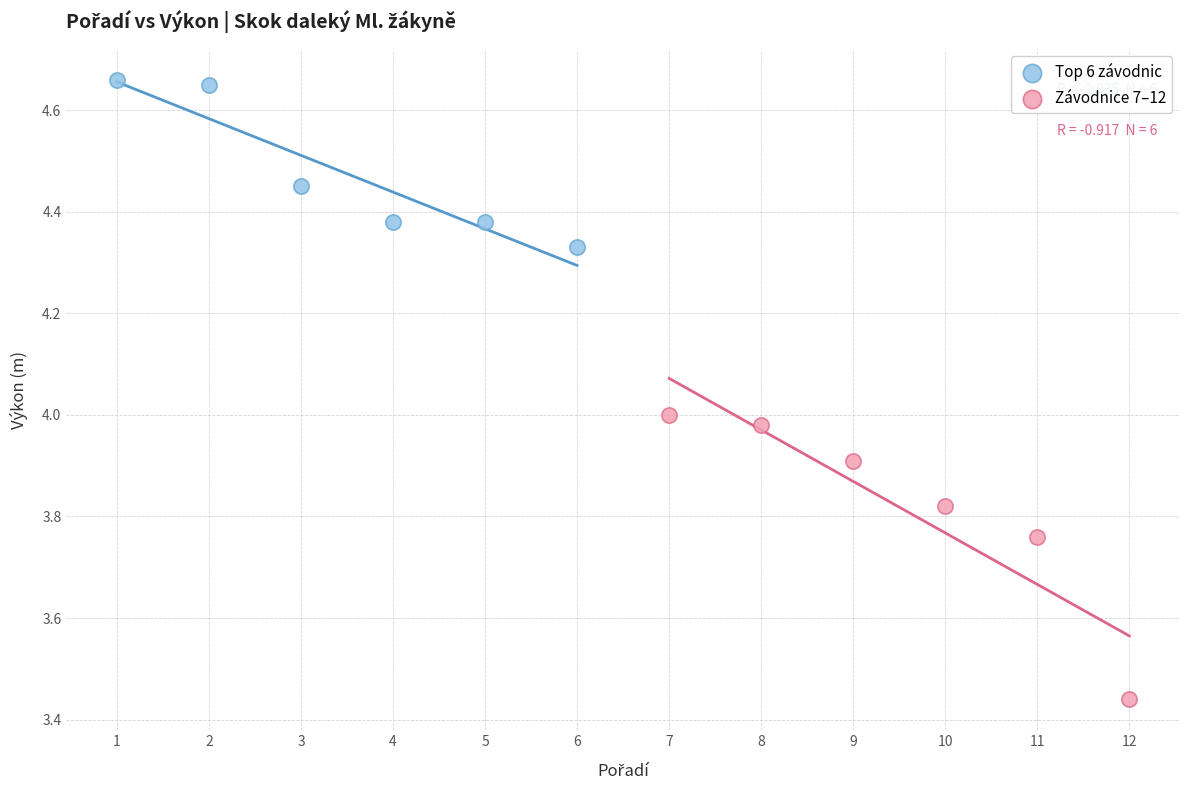

What are all the series names shown in the legend?

Top 6 závodnic, Závodnice 7–12